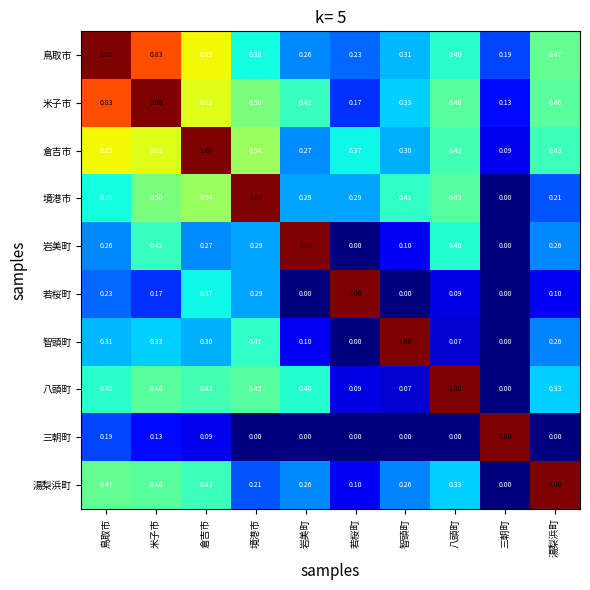

Which series has the largest total across all categories?

米子市